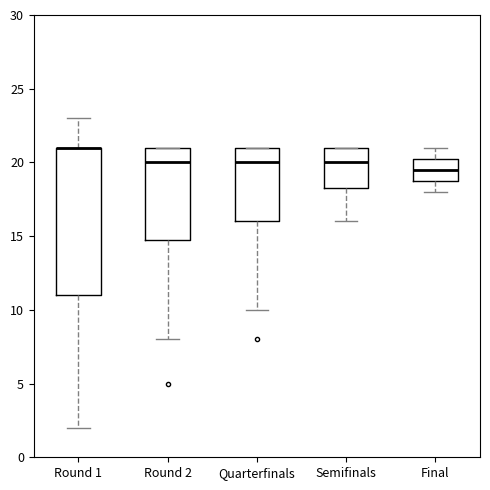

Reading left to right, read every box against the y-axis: the position of its median line, the range the box covers, and the ends of its whiskers. The values are not printed on the chart, so give them approximately, as read against the axis.

Round 1: median 21.0 (drawn on the box's upper edge), box 11.0 to 21.0, whiskers 2.0 to 23.0
Round 2: median 20.0, box 15.0 to 21.0, whiskers 8.0 to 21.0
Quarterfinals: median 20.0, box 16.0 to 21.0, whiskers 10.0 to 21.0
Semifinals: median 20.0, box 18.5 to 21.0, whiskers 16.0 to 21.0
Final: median 19.5, box 19.0 to 20.5, whiskers 18.0 to 21.0